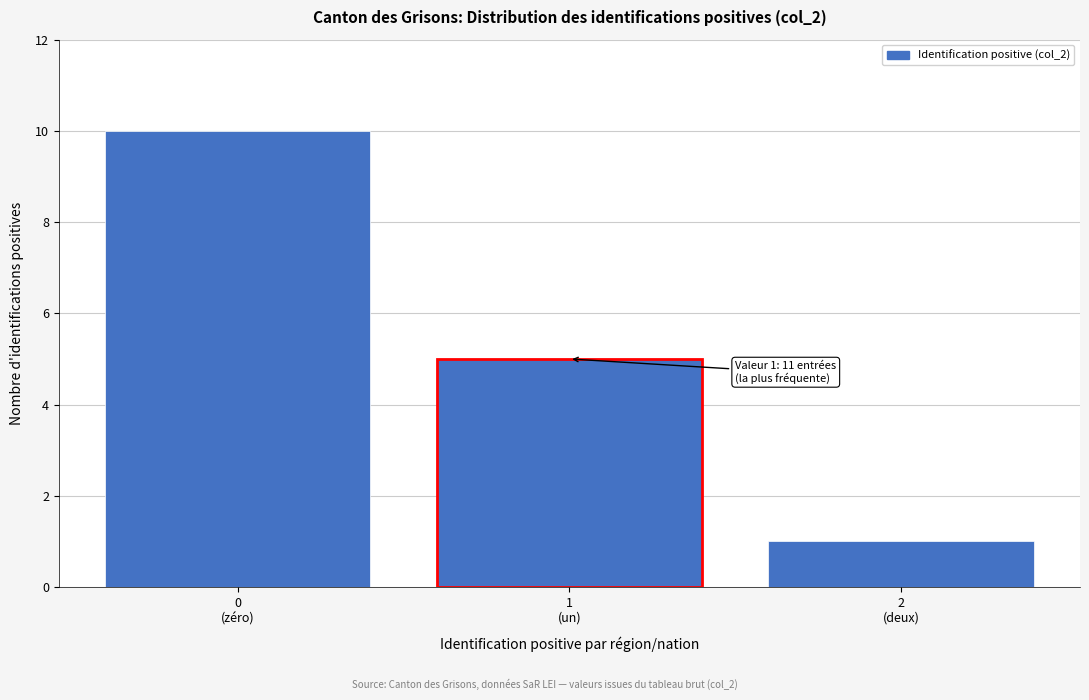

Reading left to right, list all the values displayed in this chart.

10	5	1